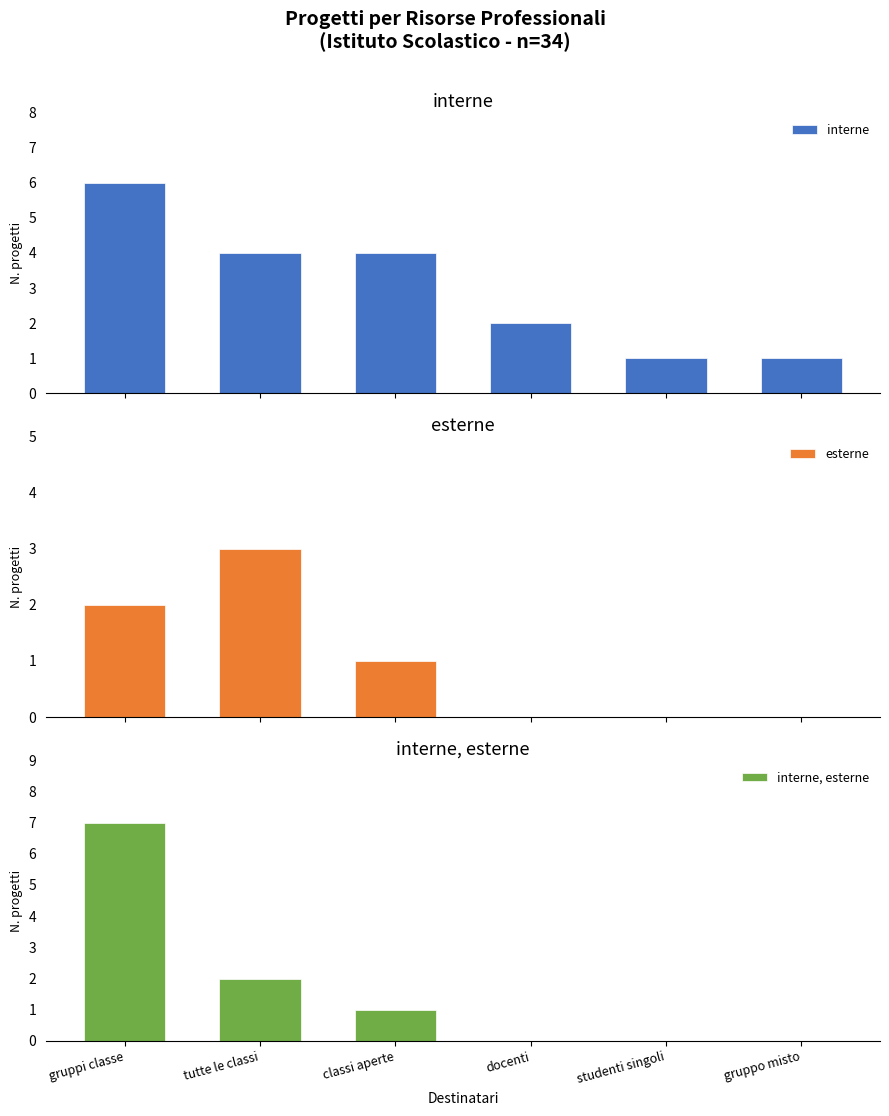

What is the sum of all interne, esterne values?

10